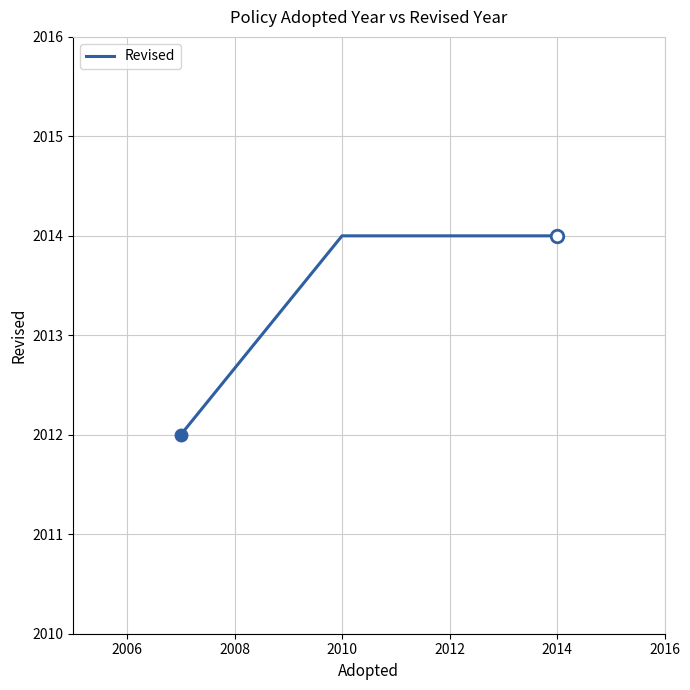

True or false: the data has more than 1 interior local peaks.

False